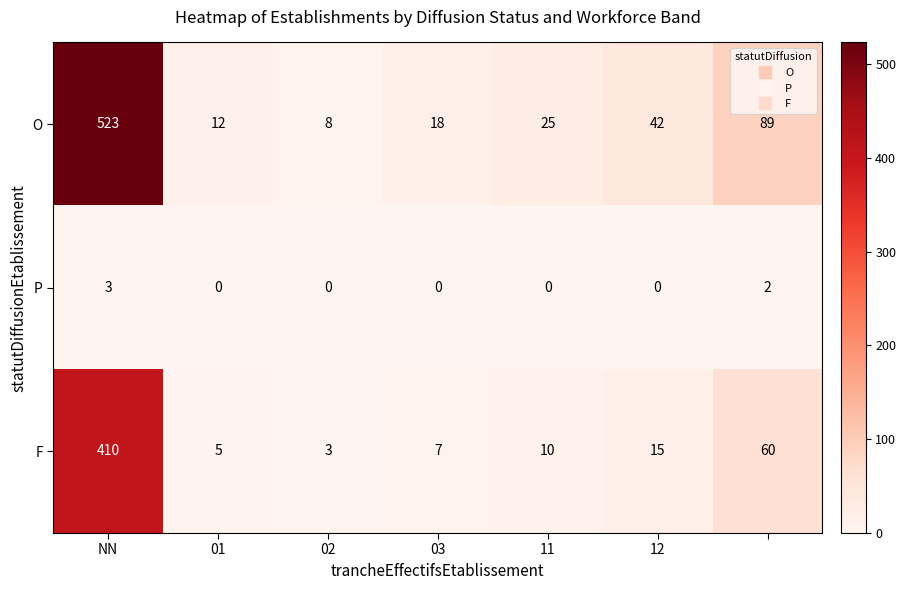

Which series has the largest total across all categories?

O